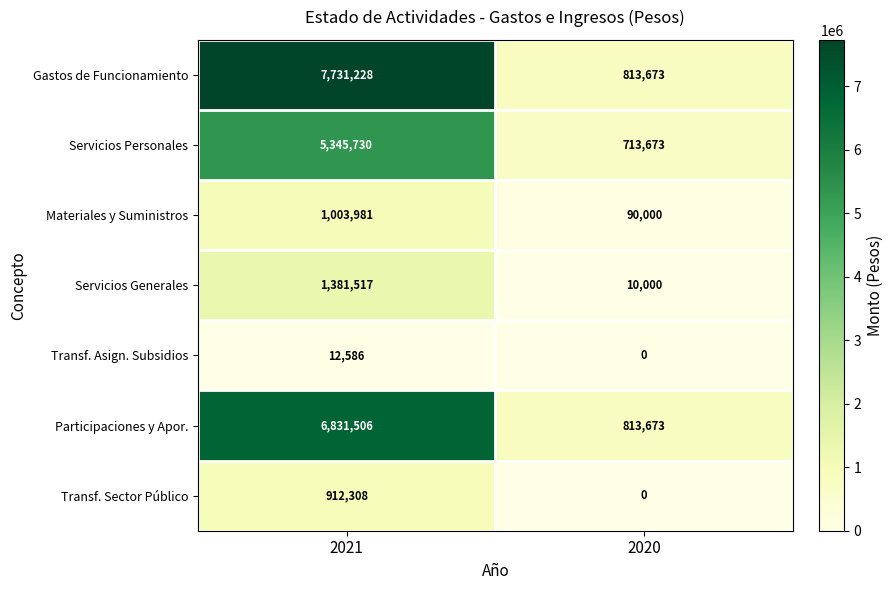

How many series are shown in this chart?

7